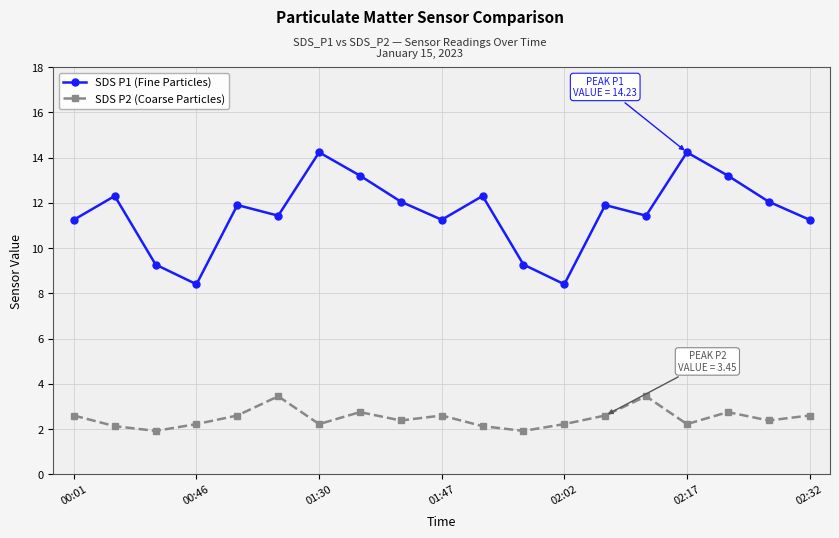

True or false: SDS P2 (Coarse Particles) and SDS P1 (Fine Particles) intersect in this chart.

False